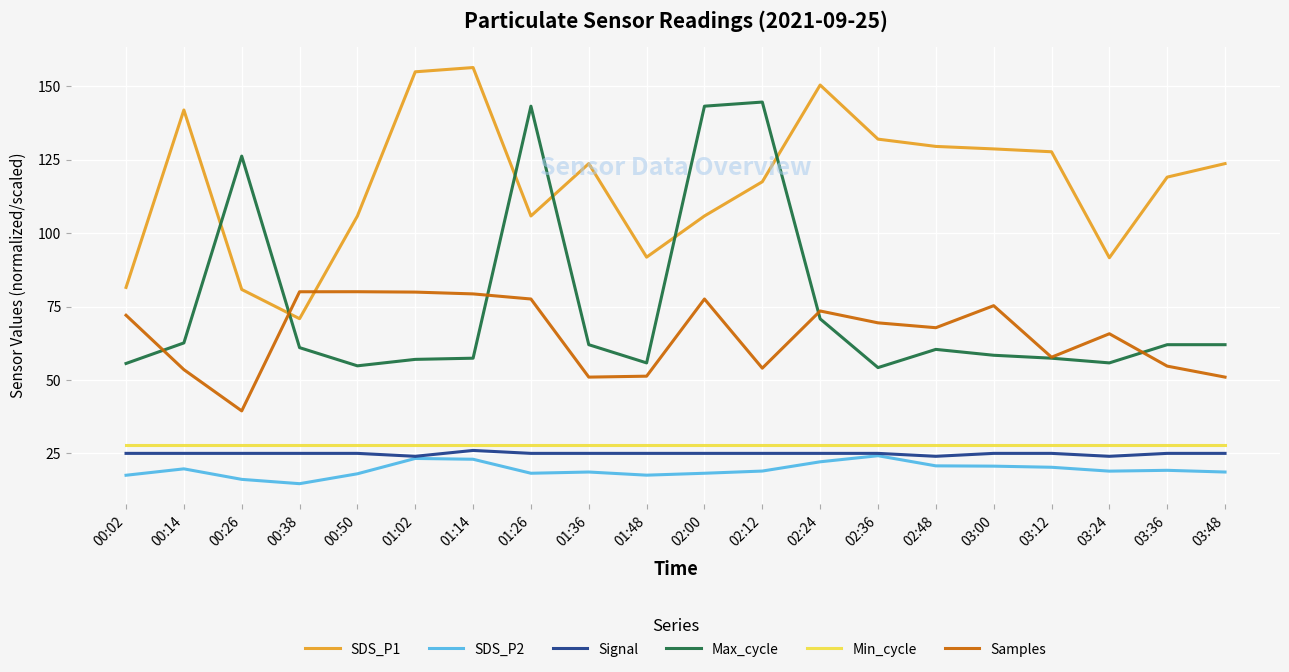

True or false: SDS_P1 has more than 2 points higher than both neighbors.

True